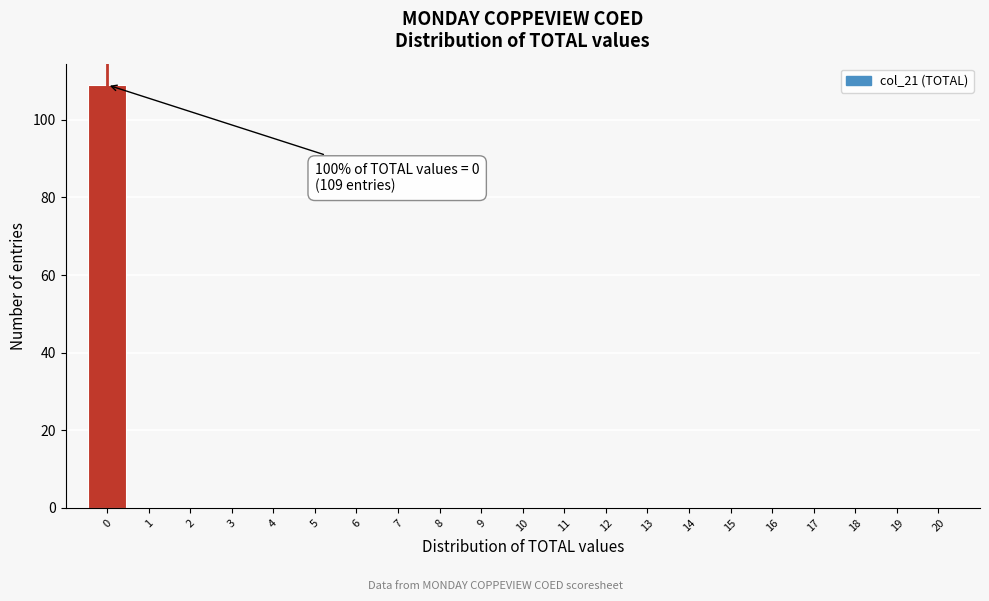

Which range on the x-axis has the tallest bar?

-0.5 to 0.5